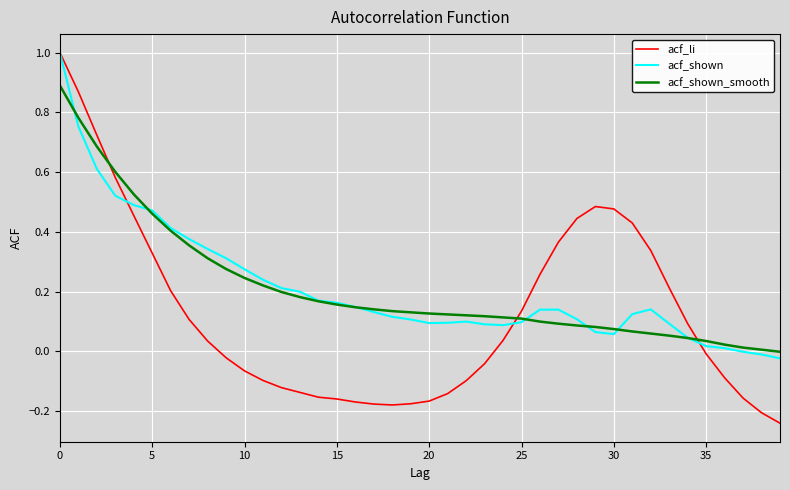

What are all the series names shown in the legend?

acf_li, acf_shown, acf_shown_smooth